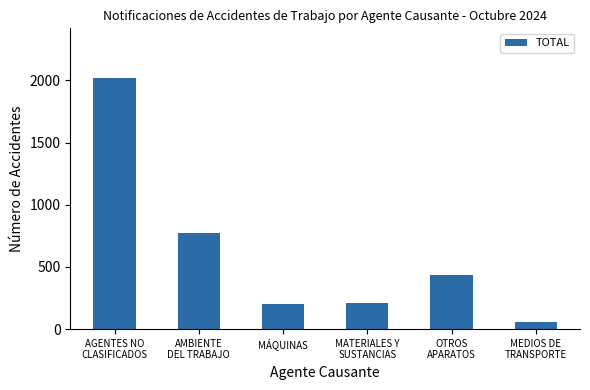

What is the maximum value shown in the chart?

2015